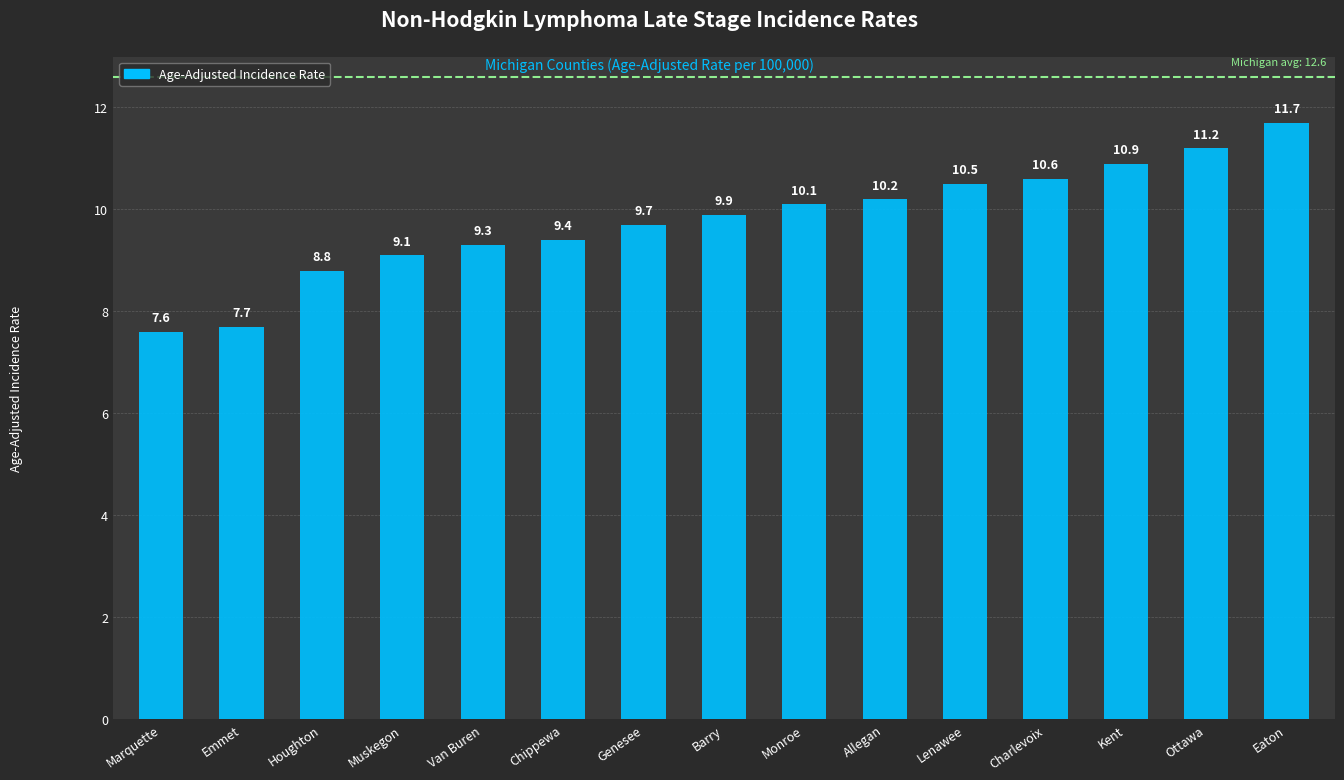

Reading right to left, list all the values displayed in this chart.

Eaton=11.7	Ottawa=11.2	Kent=10.9	Charlevoix=10.6	Lenawee=10.5	Allegan=10.2	Monroe=10.1	Barry=9.9	Genesee=9.7	Chippewa=9.4	Van Buren=9.3	Muskegon=9.1	Houghton=8.8	Emmet=7.7	Marquette=7.6